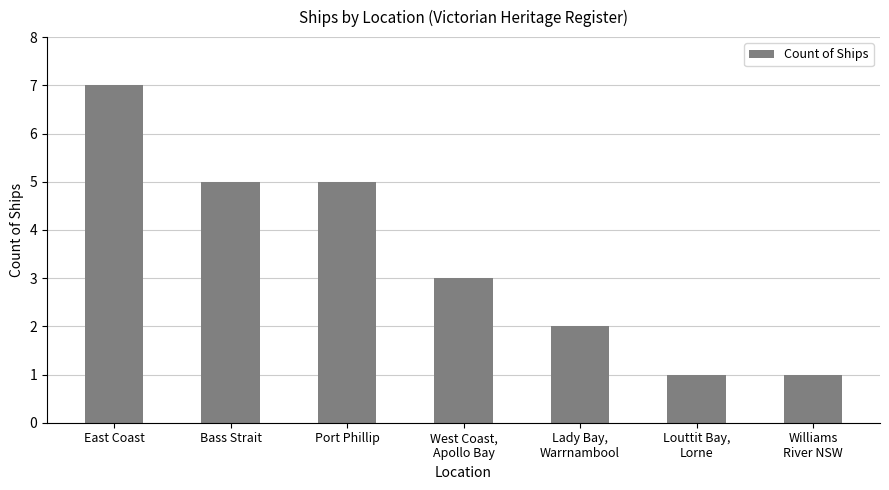

What is the value of the 6th bar from the left?

1